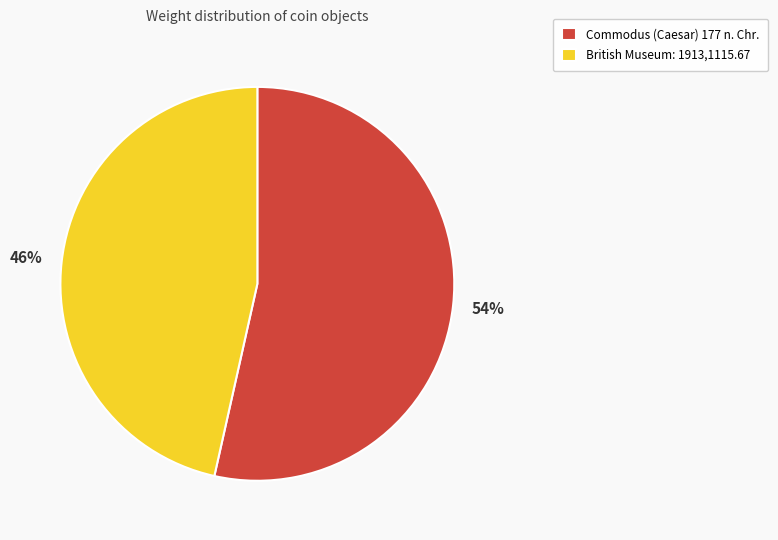

Combined, do Commodus (Caesar) 177 n. Chr. and British Museum: 1913,1115.67 account for over 50%?

Yes